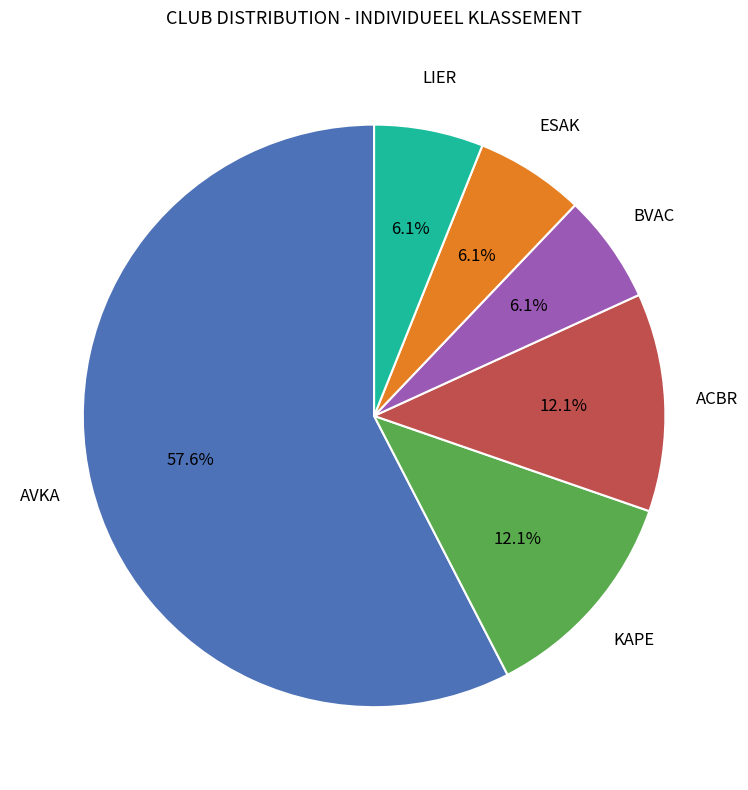

Is there any slice that represents more than half of the pie?

Yes